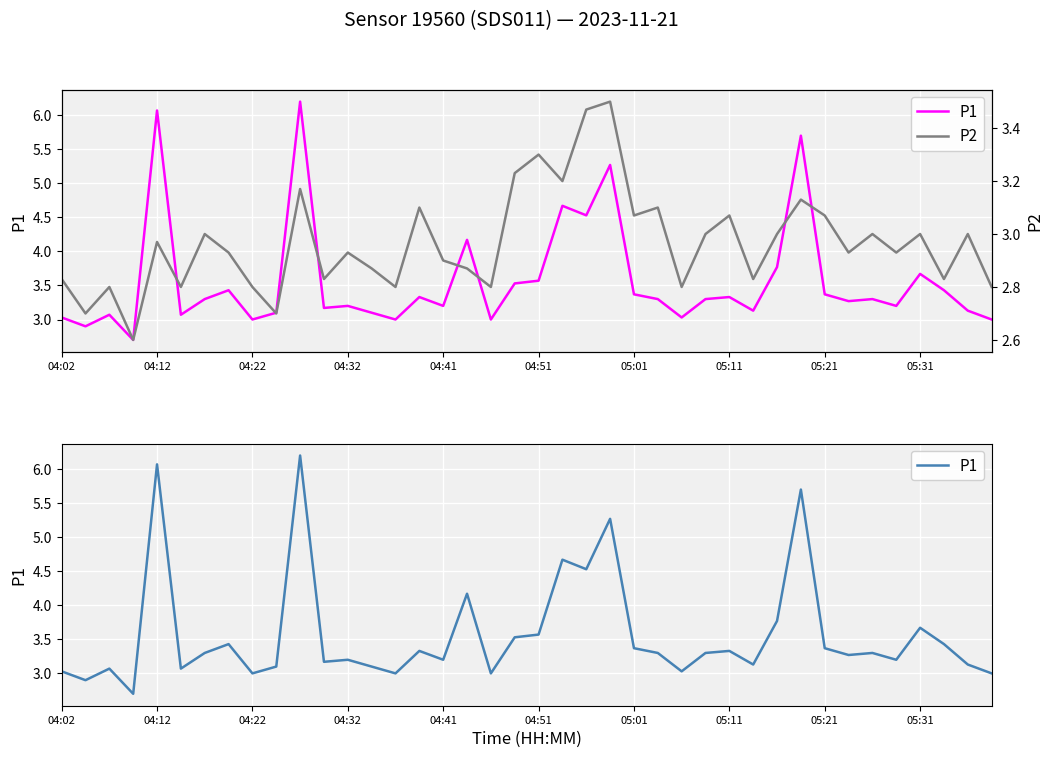

Between 34 and 36, which series saw the biggest shift?

P1